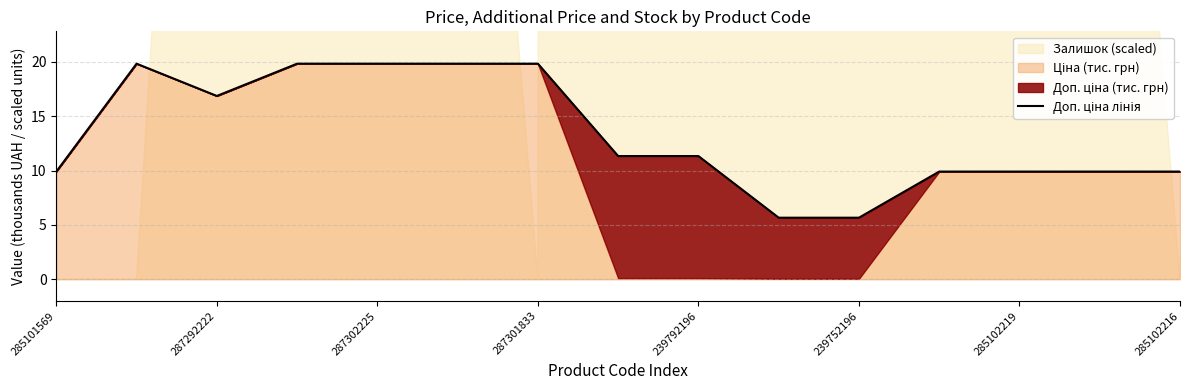

How many values are below 11?

7